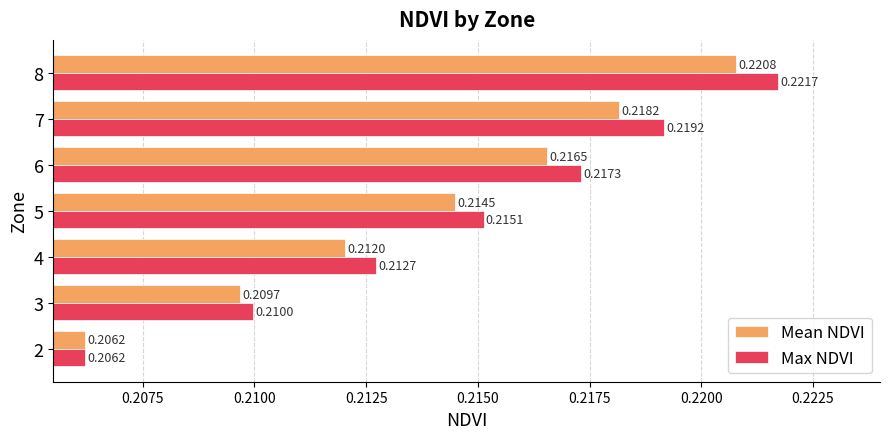

Is the value of Max NDVI at 6 greater than the value of Mean NDVI at 3?

Yes